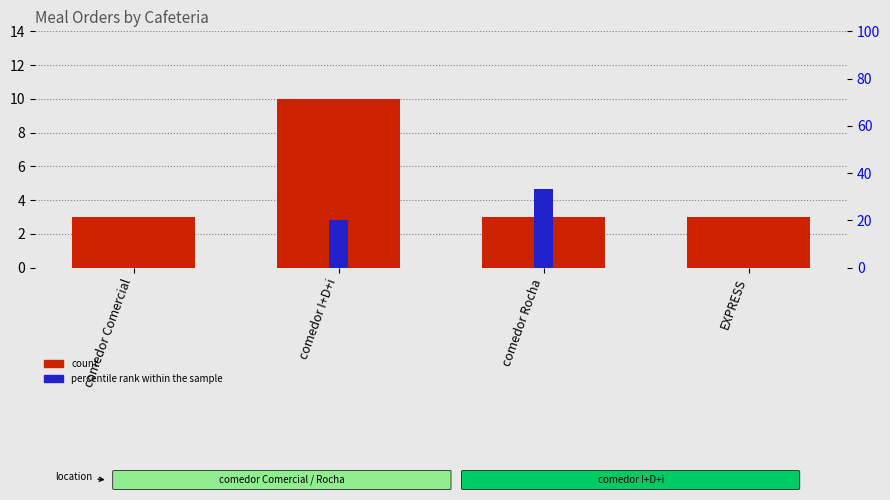

Between comedor Comercial and comedor I+D+i, which series saw the biggest shift?

percentile rank within the sample